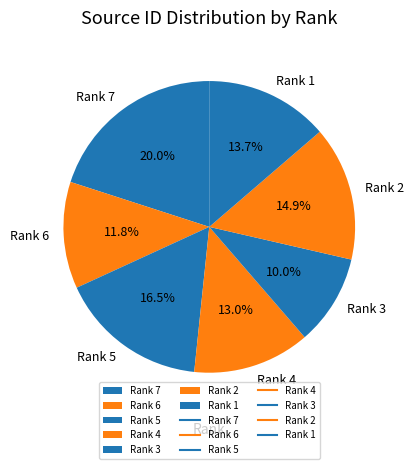

Combined, what portion of the pie is Rank 6 and Rank 2?

26.7%